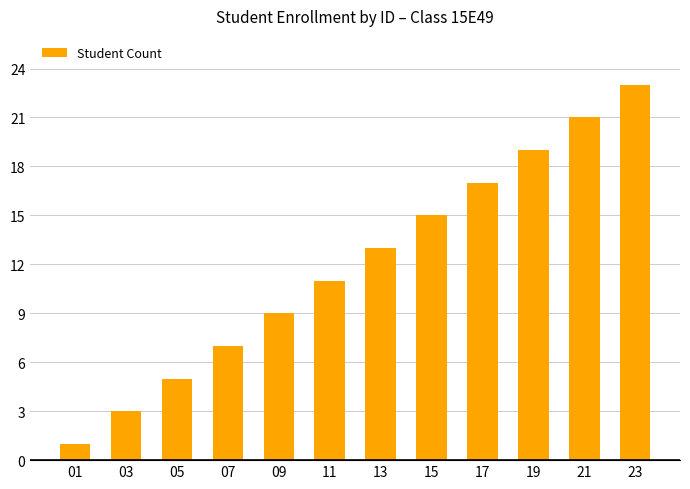

What is the approximate value at 09, to the nearest 10?

10